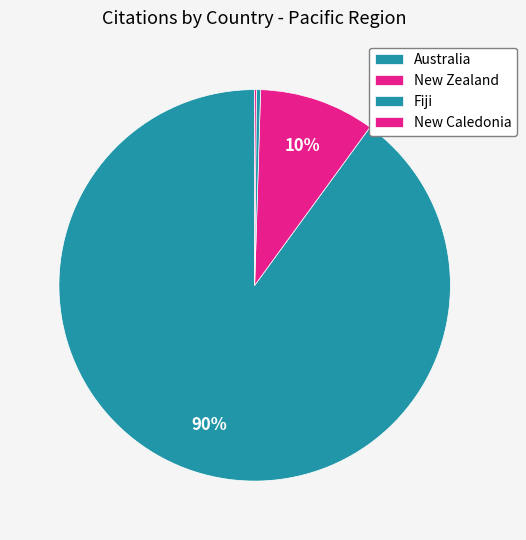

Does Australia represent more than half of the total?

Yes